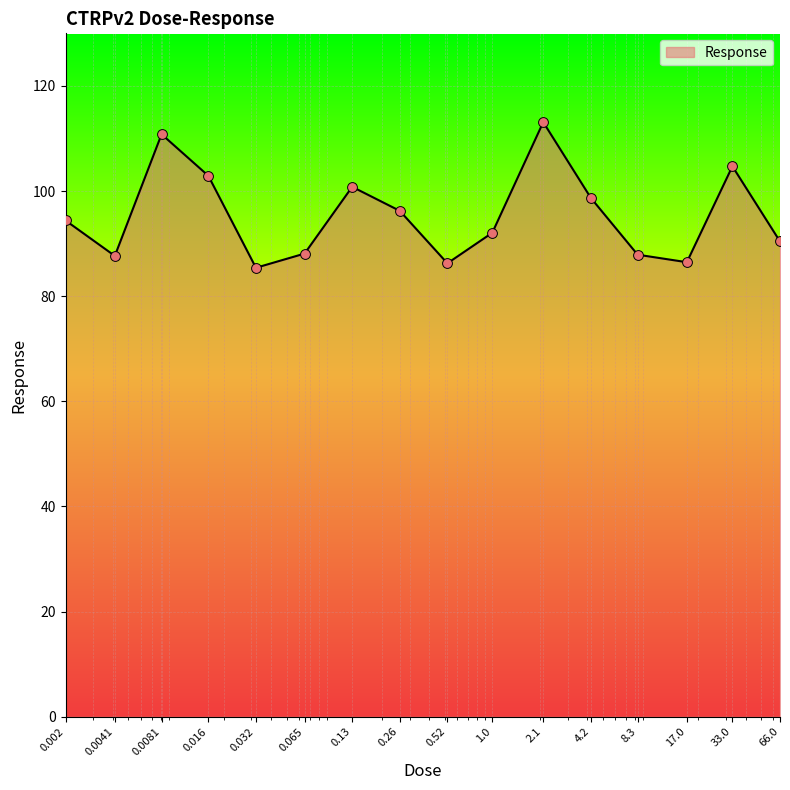

What is the maximum value shown in the chart?

113.1